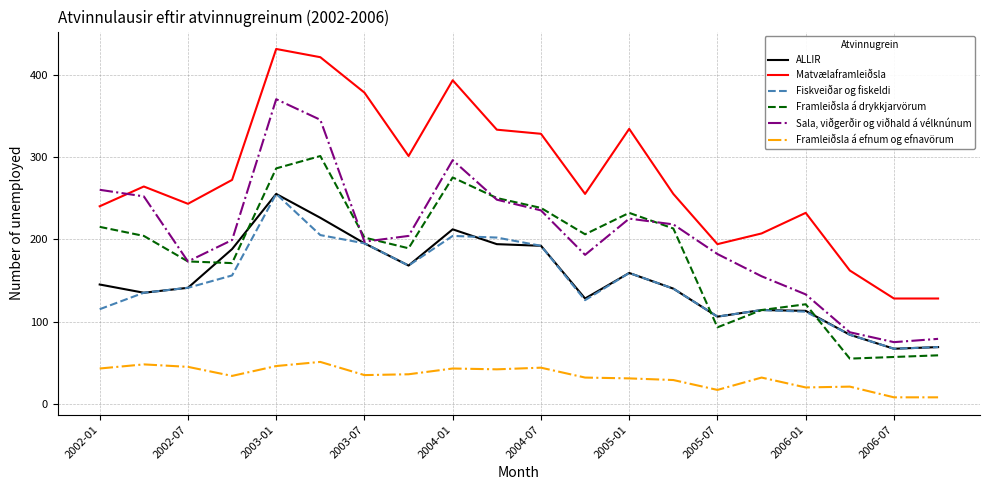

True or false: Framleiðsla á efnum og efnavörum and Sala, viðgerðir og viðhald á vélknúnum intersect in this chart.

False